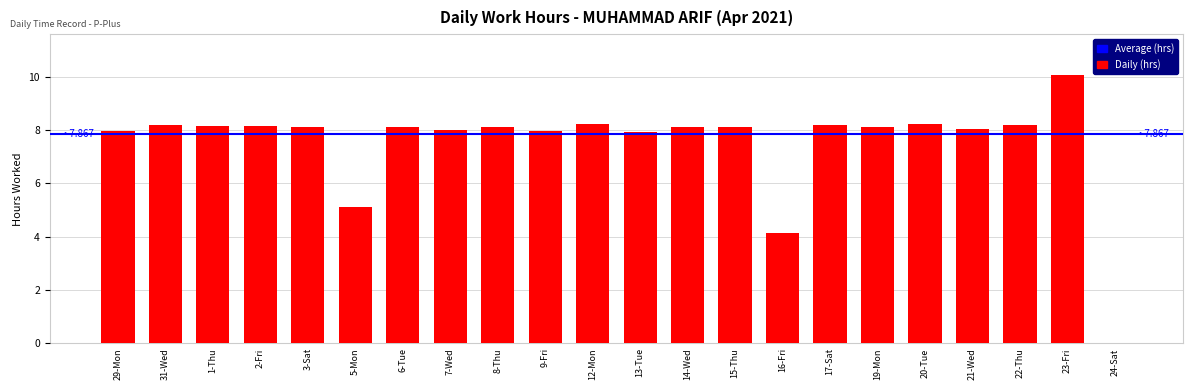

The chart shows a value of 8.2 at 2-Fri. True or false?

True